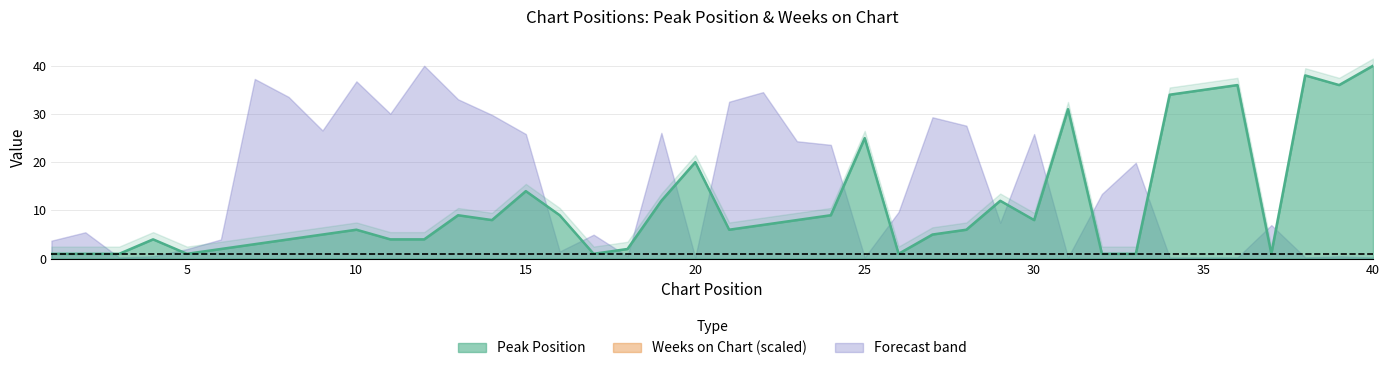

What is the value of the Peak Position point at the 18th from the left?

2.0